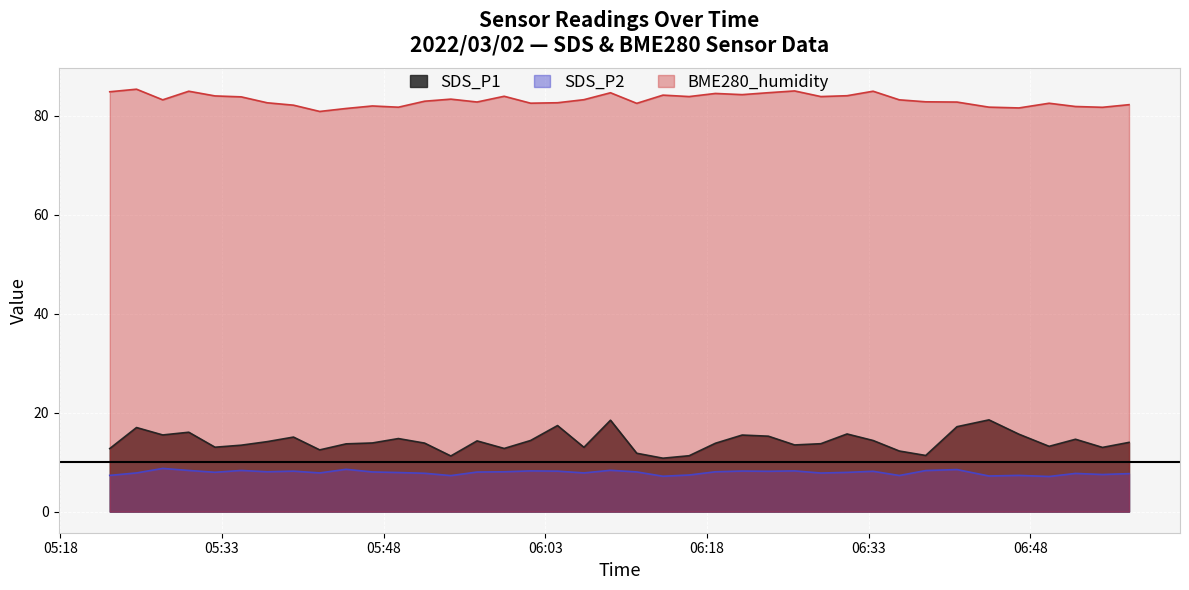

What is the sum of the SDS_P1 values at 2022/03/02 06:41:12 and 2022/03/02 06:23:42?

32.4